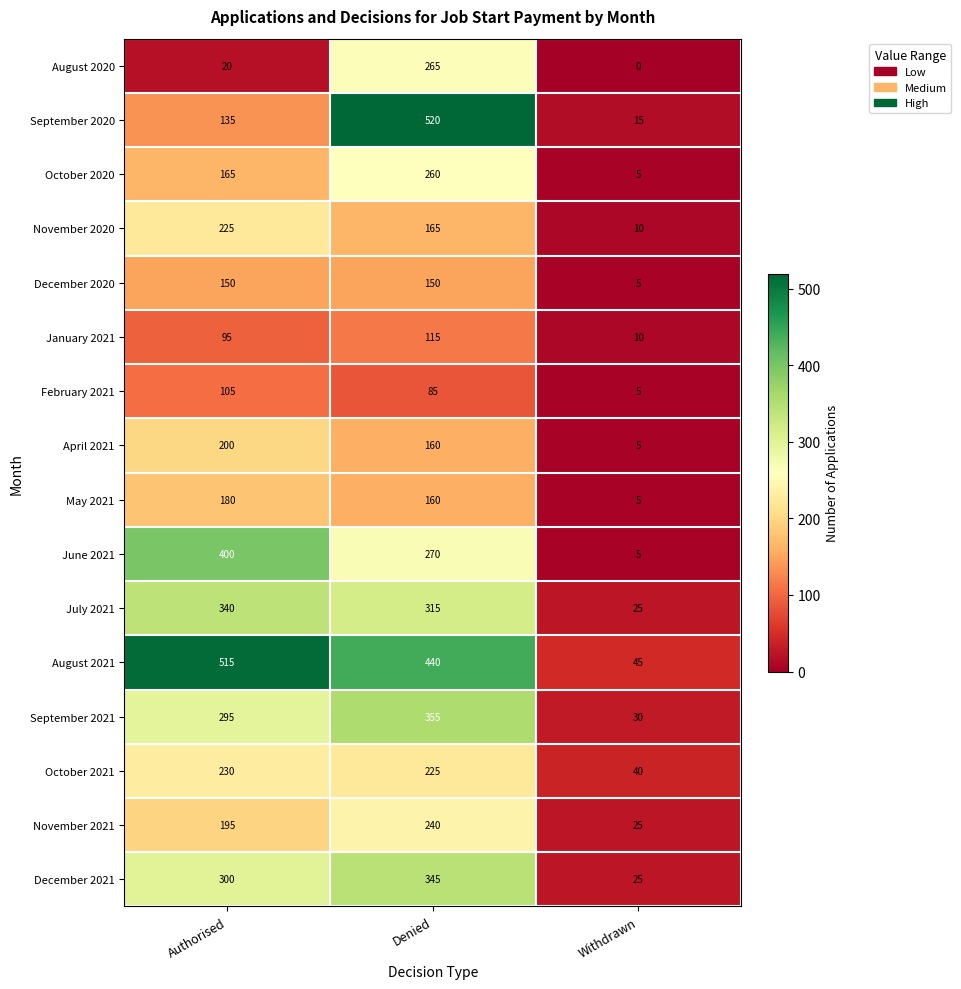

Which category has the highest value across all series?

Denied